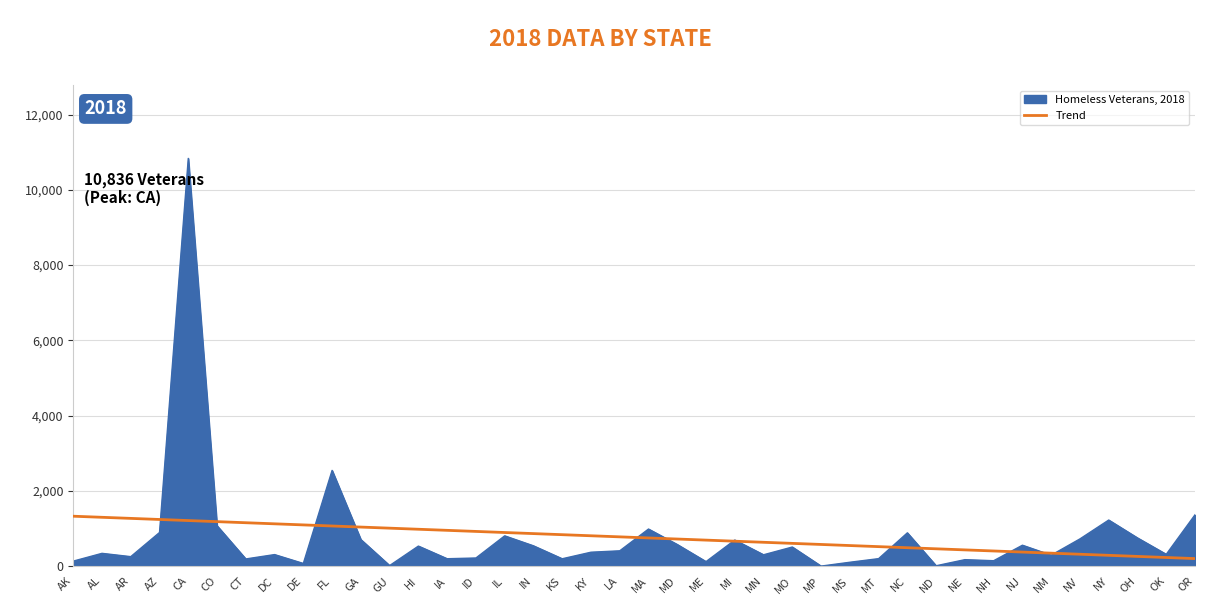

Rank the series by their maximum value, from highest to lowest.

Homeless Veterans, 2018, Trend